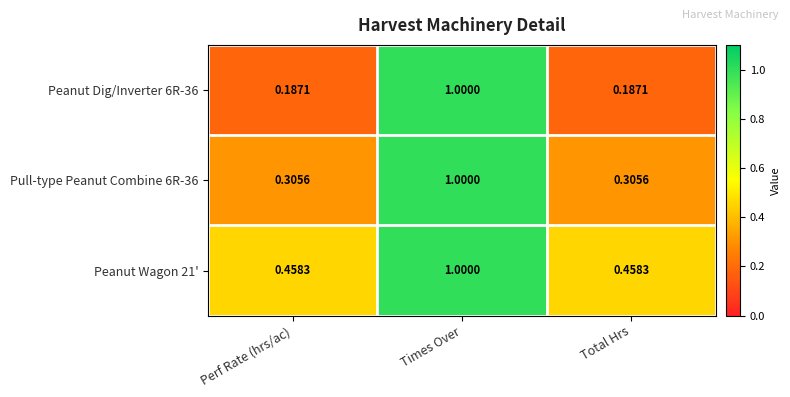

At which category is the sum across all series the highest?

Times Over